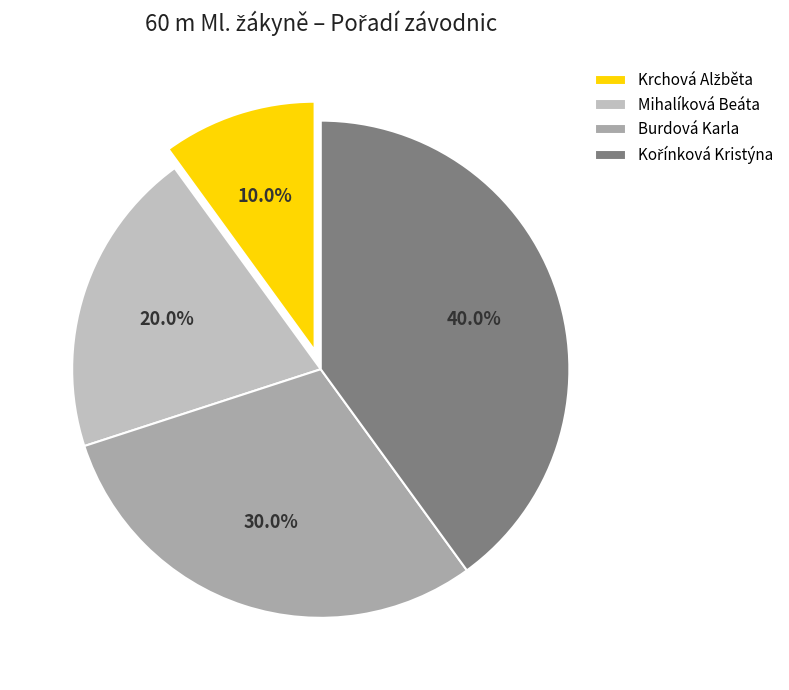

Which category has the biggest portion of the pie?

Kořínková Kristýna